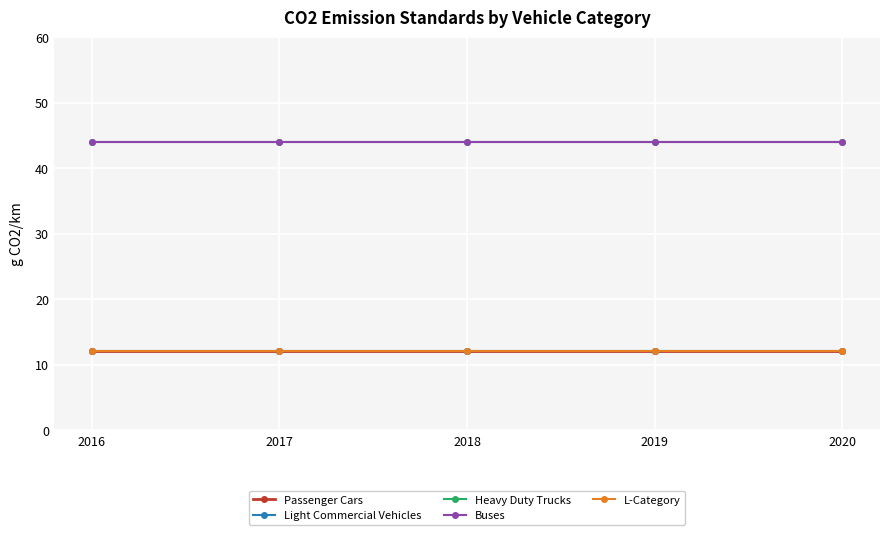

How many lines are shown in the chart?

5